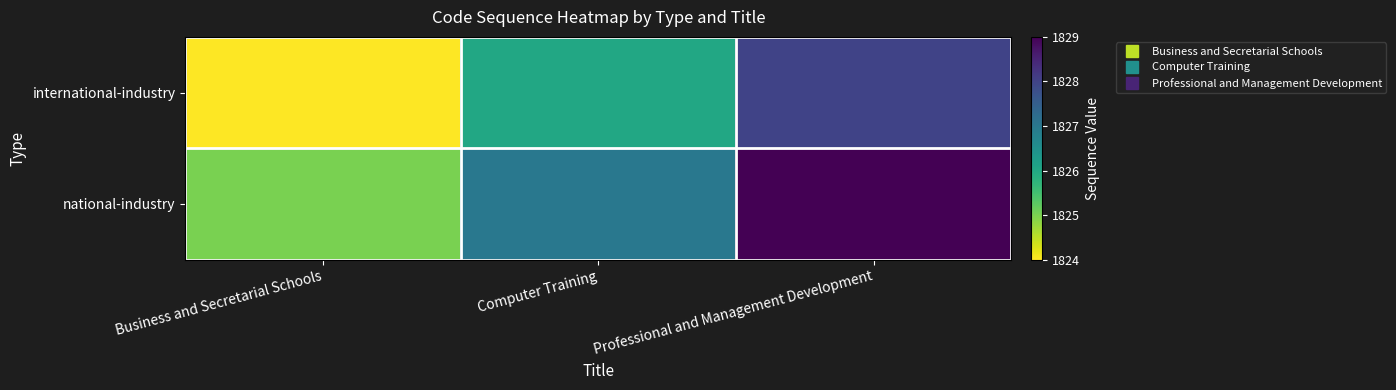

Which series has the largest total across all categories?

national-industry